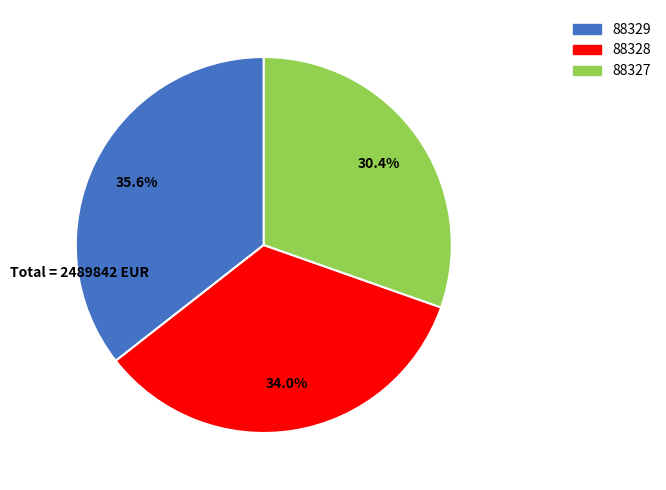

Is the sum of 88328 and 88329 greater than half?

Yes